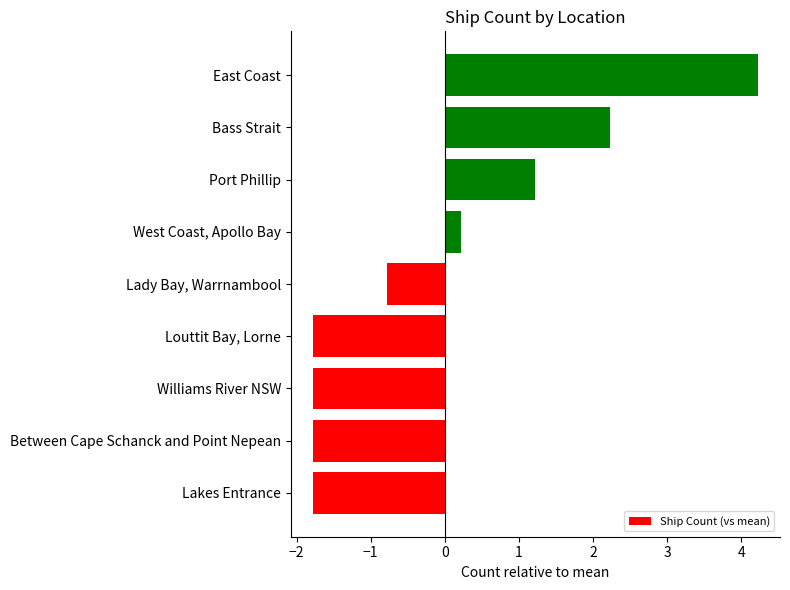

At which label is the value closest to 1?

Port Phillip